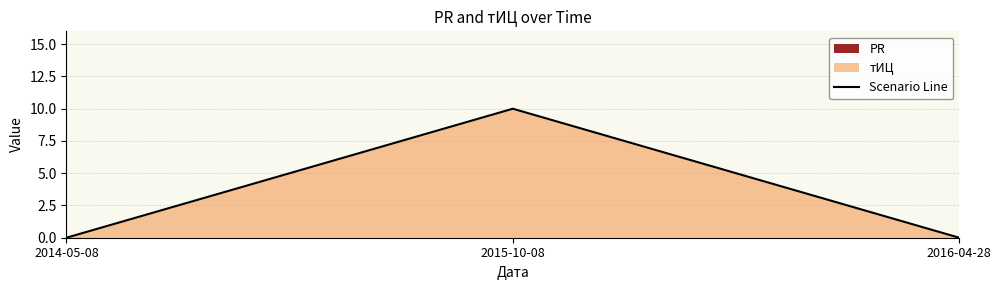

True or false: the data shows 0 at 2014-05-08.

True